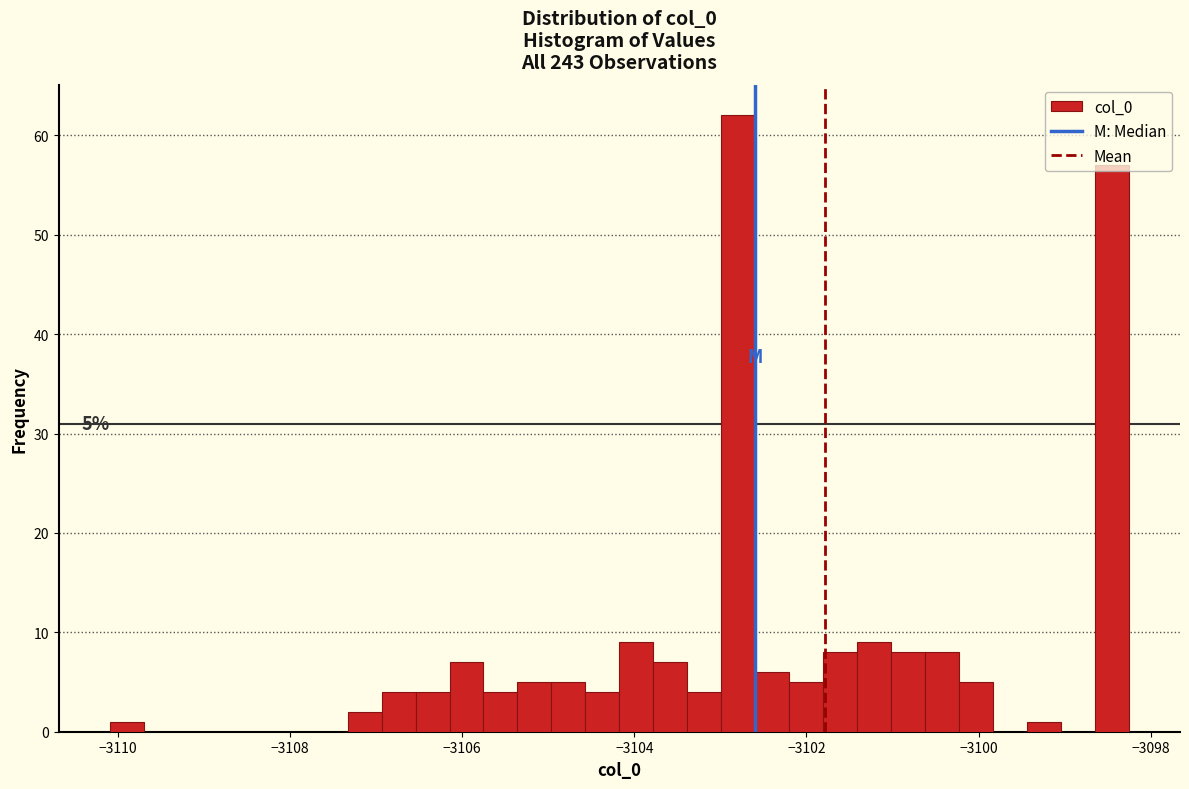

Around what value on the x-axis is the tallest bar? Give the approximate position of its centre, as read against the axis.

-3102.8